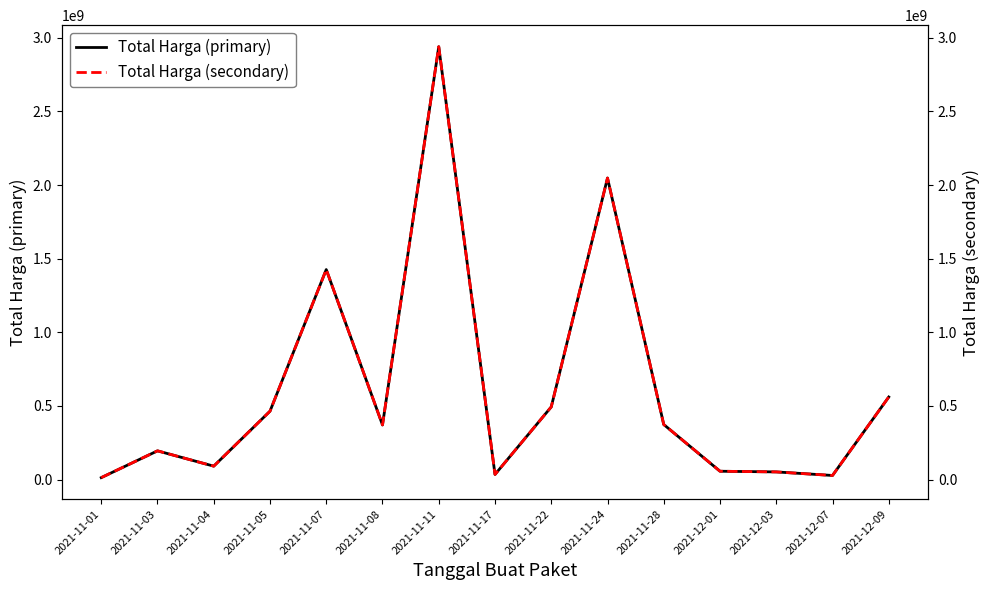

Where is the first local maximum for Total Harga (primary)?

2021-11-03